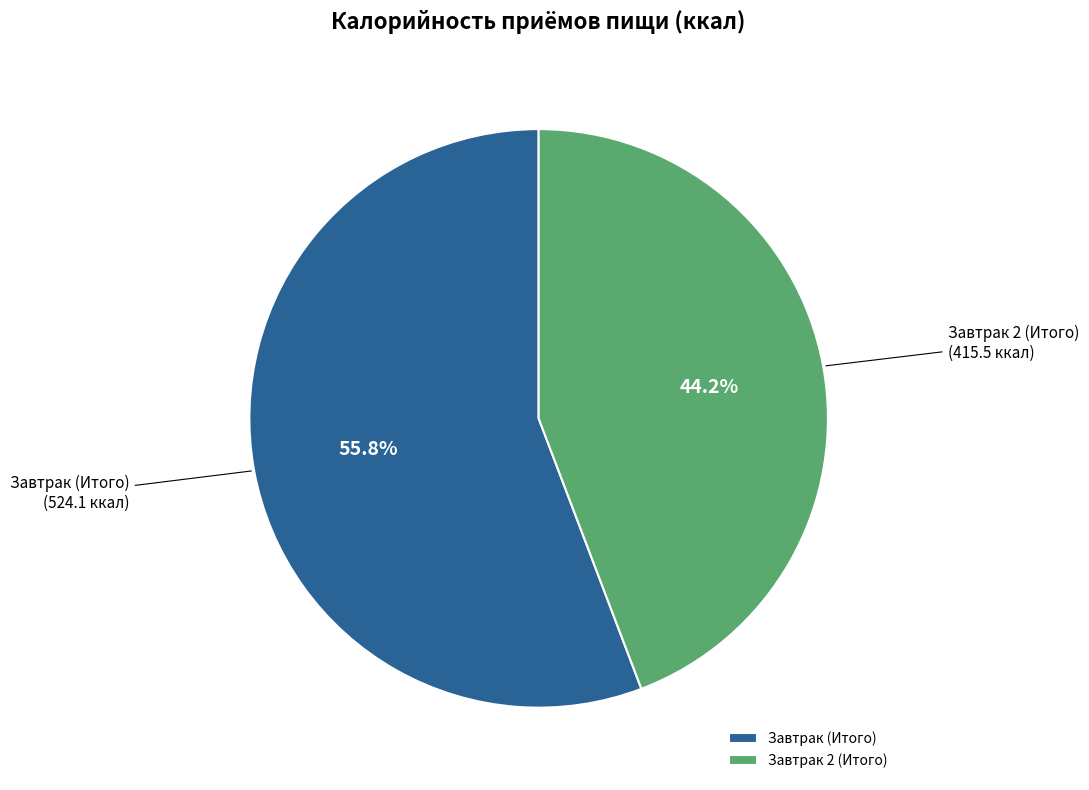

Count the number of slices in the pie.

2